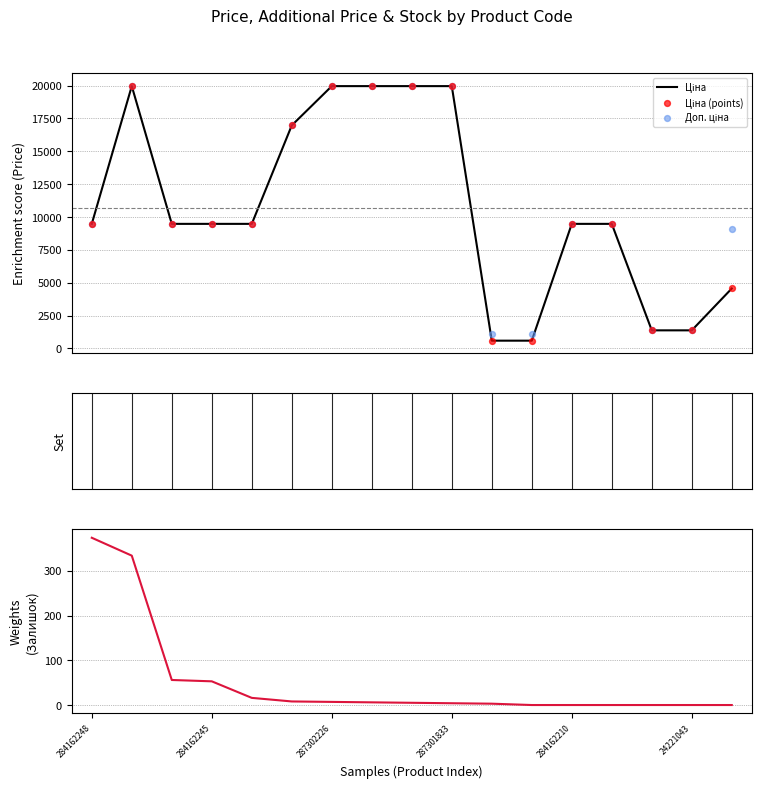

Which series reaches the maximum Y coordinate?

Ціна